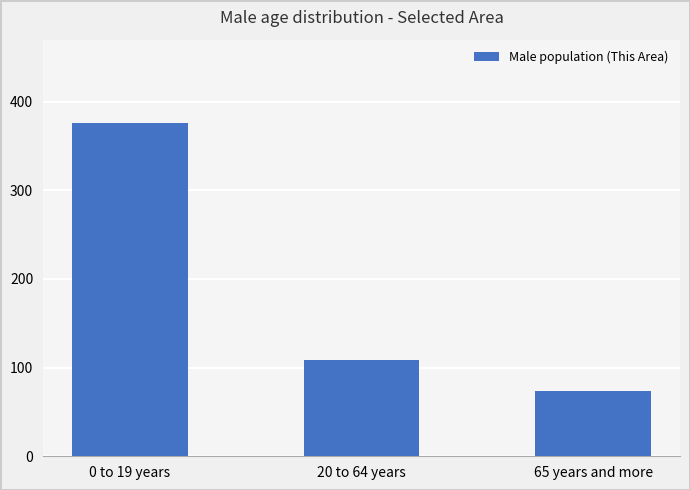

How many values are below 109?

1